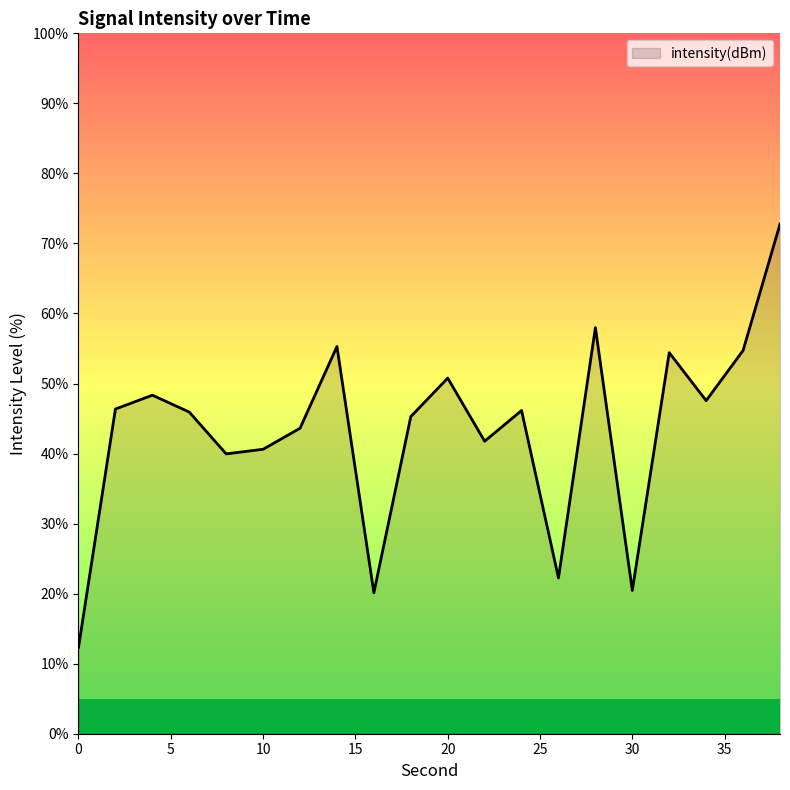

What is the difference between the maximum and minimum values?

60.4